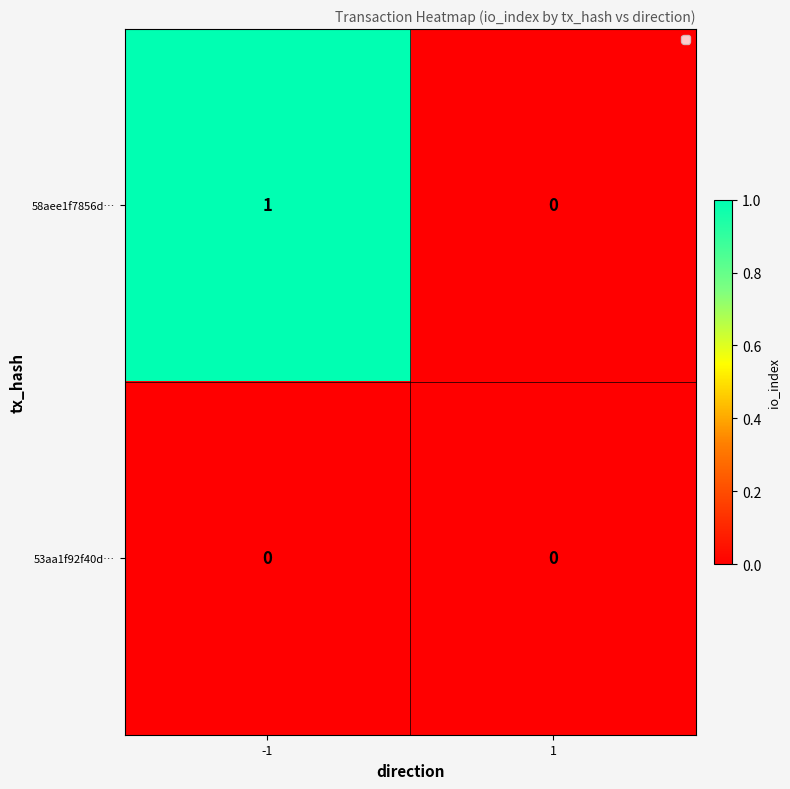

Which series has the largest total across all categories?

58aee1f7856d…